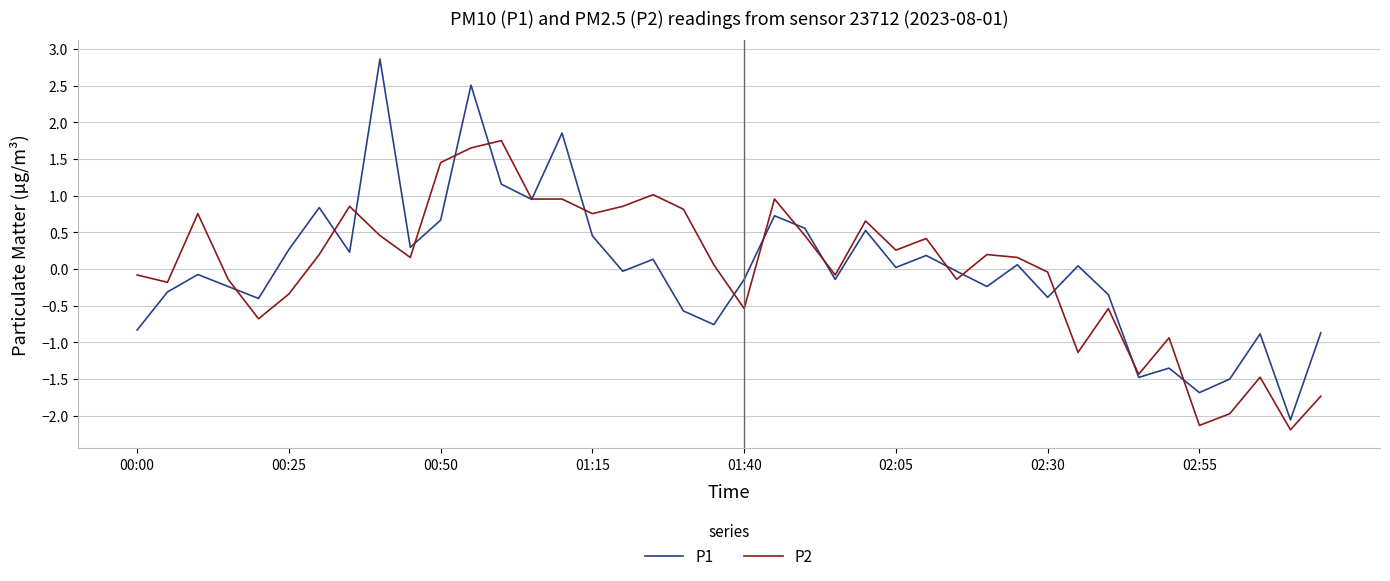

Which series has the widest spread of values?

P1